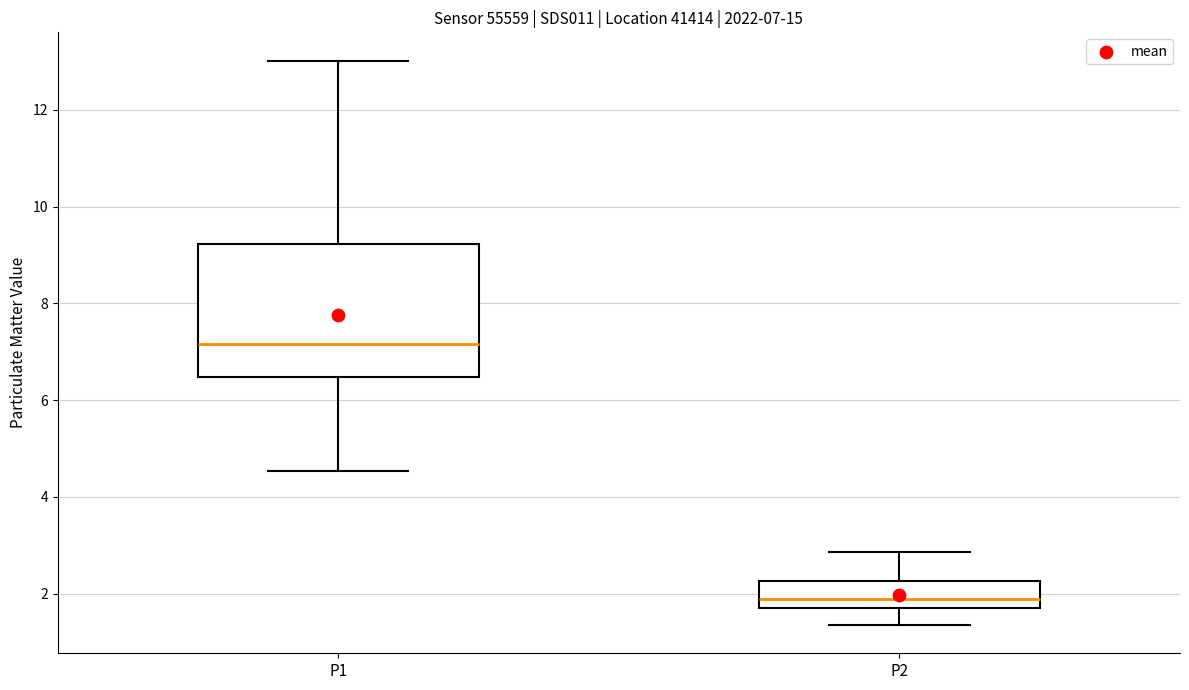

Comparing the boxes themselves (not the whiskers), which one is the tallest?

P1